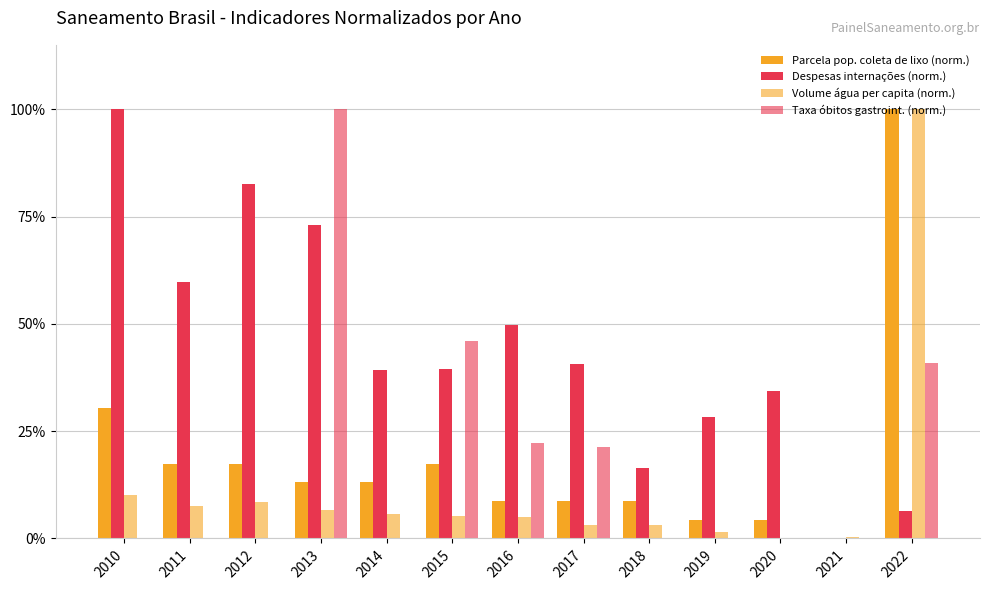

How many groups of bars are there?

13